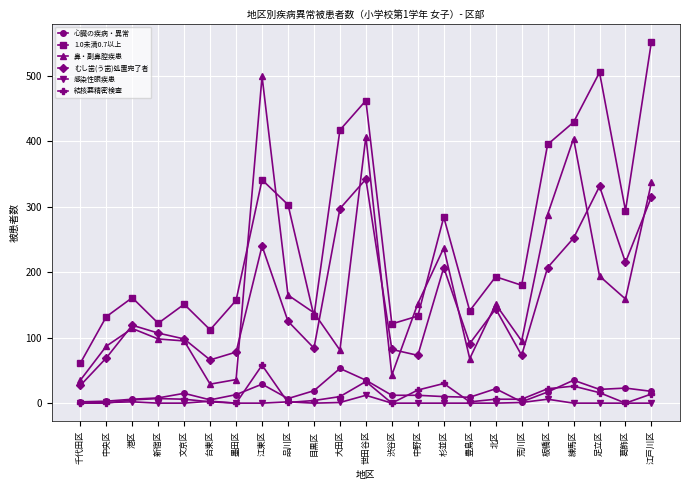

What is the label of the 23rd point from the left?

江戸川区